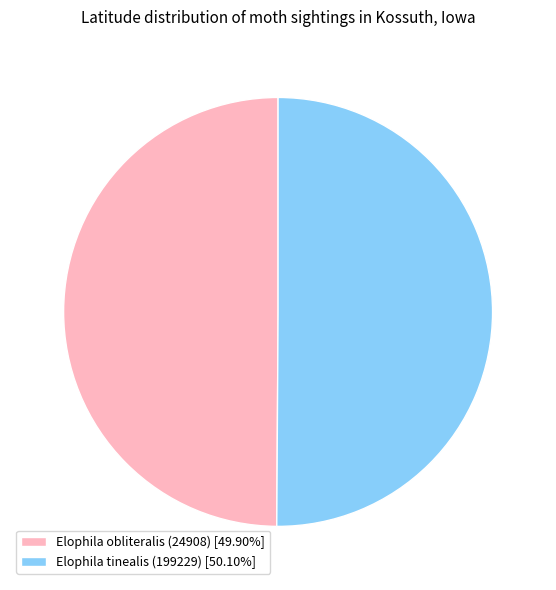

Is the sum of Elophila tinealis (199229) [50.10%] and Elophila obliteralis (24908) [49.90%] greater than half?

Yes